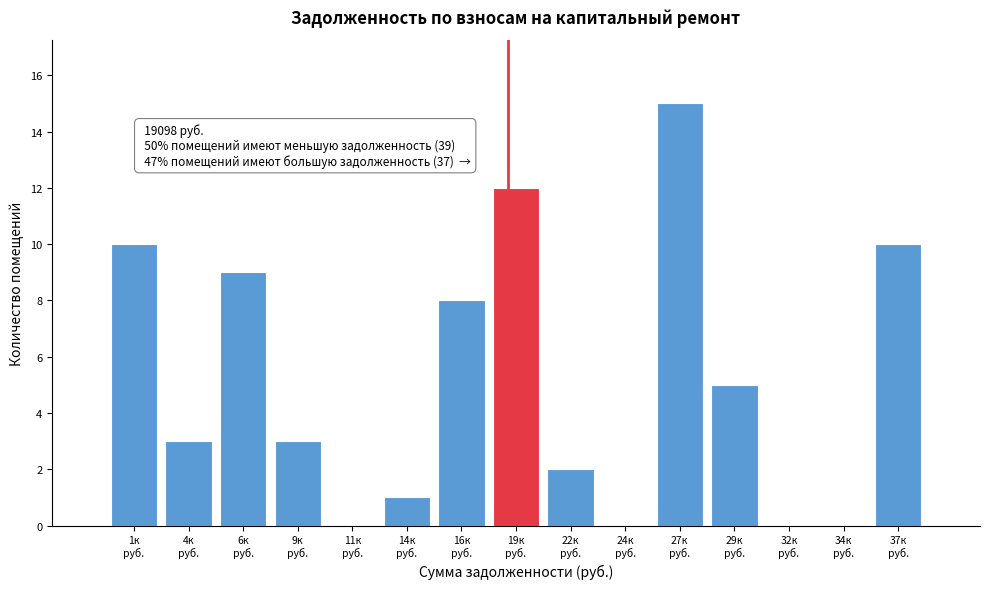

What is the sum of all values?

78